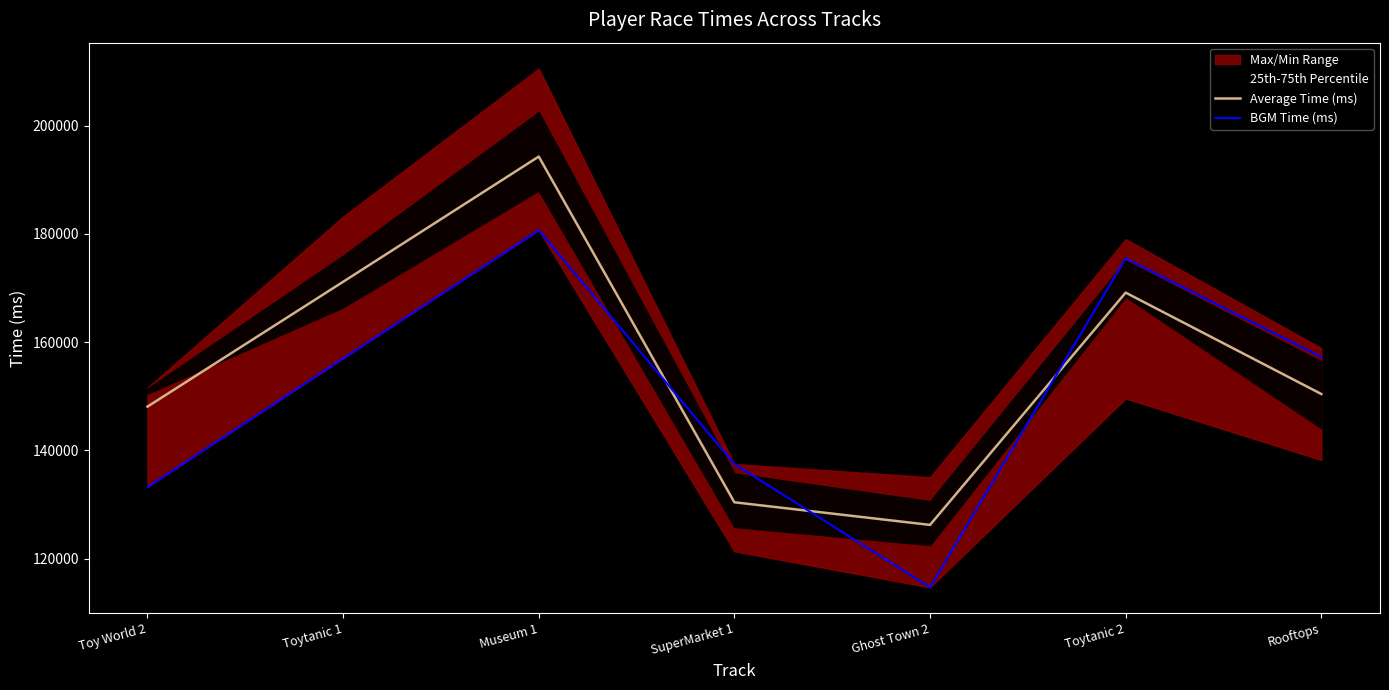

How many interior local valleys does the Average Time (ms) series have?

1